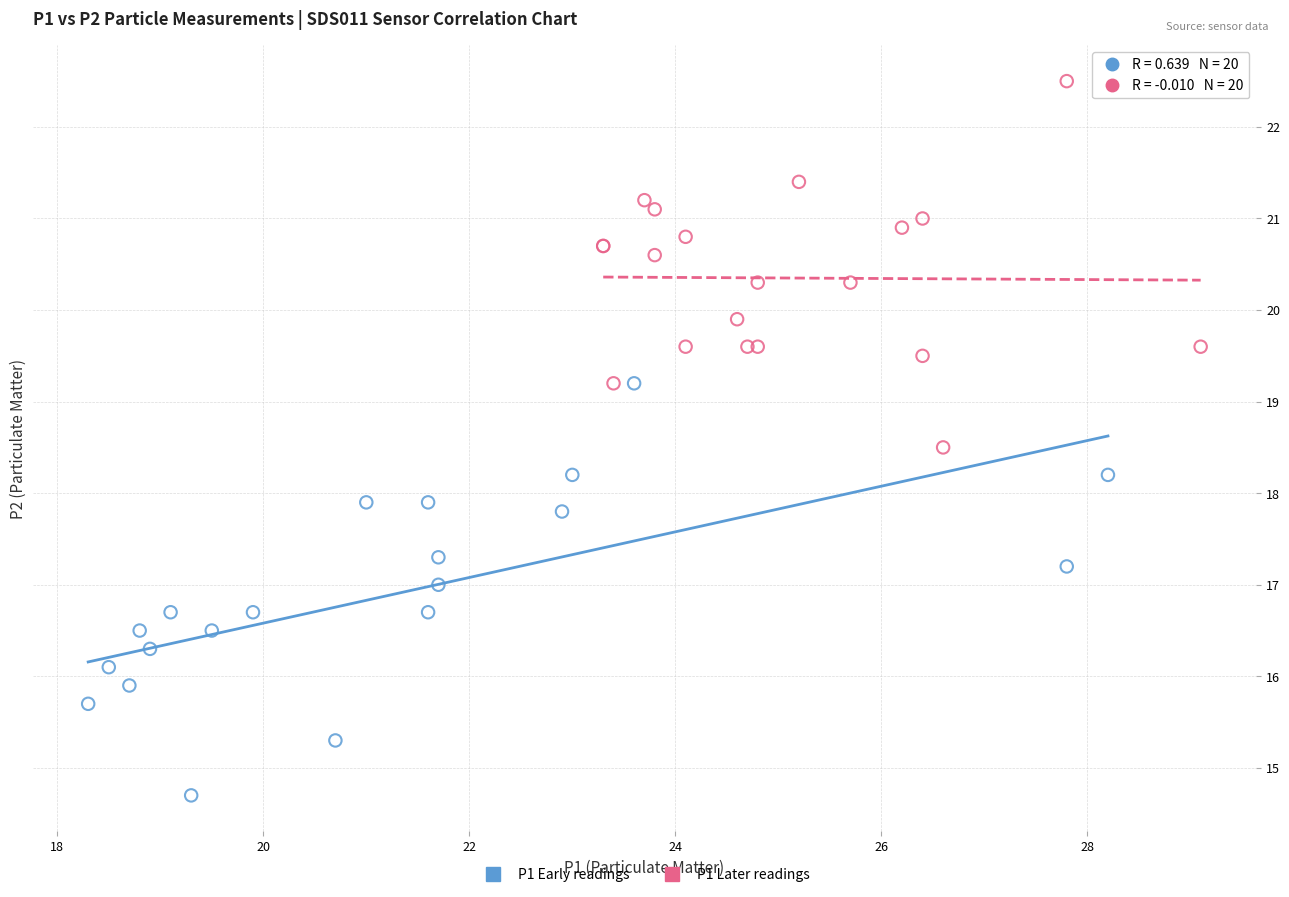

Which series reaches the minimum Y coordinate?

P1 Early readings